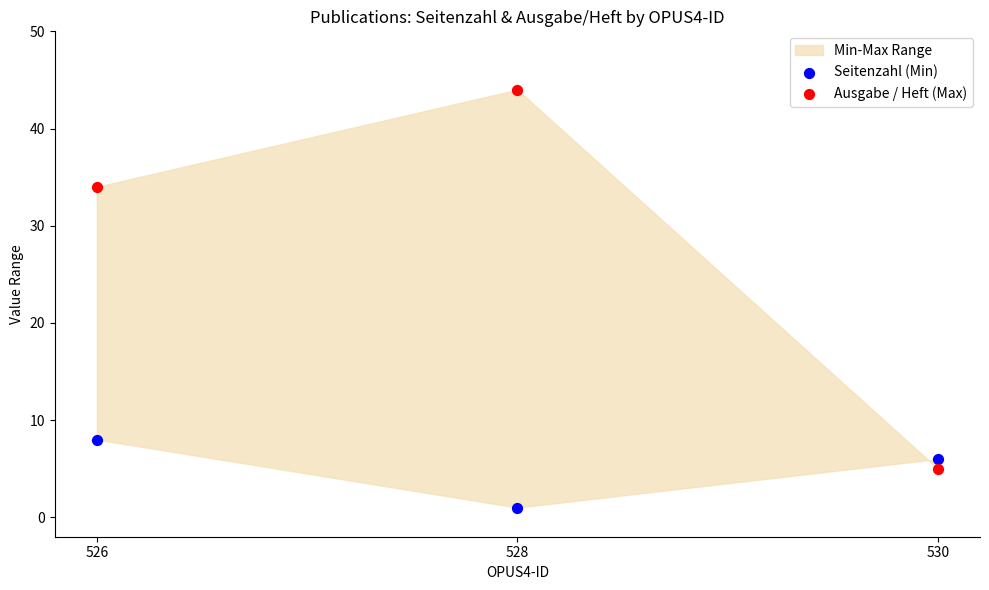

In the Ausgabe / Heft (Max) series, what Y value is closest to 24?

34